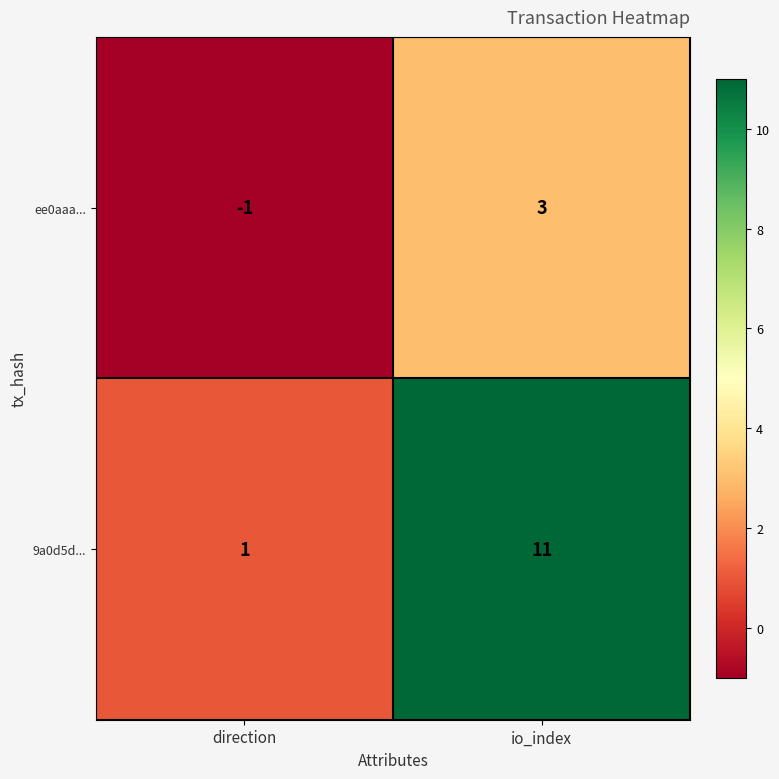

At which label does 9a0d5d... reach its peak?

io_index